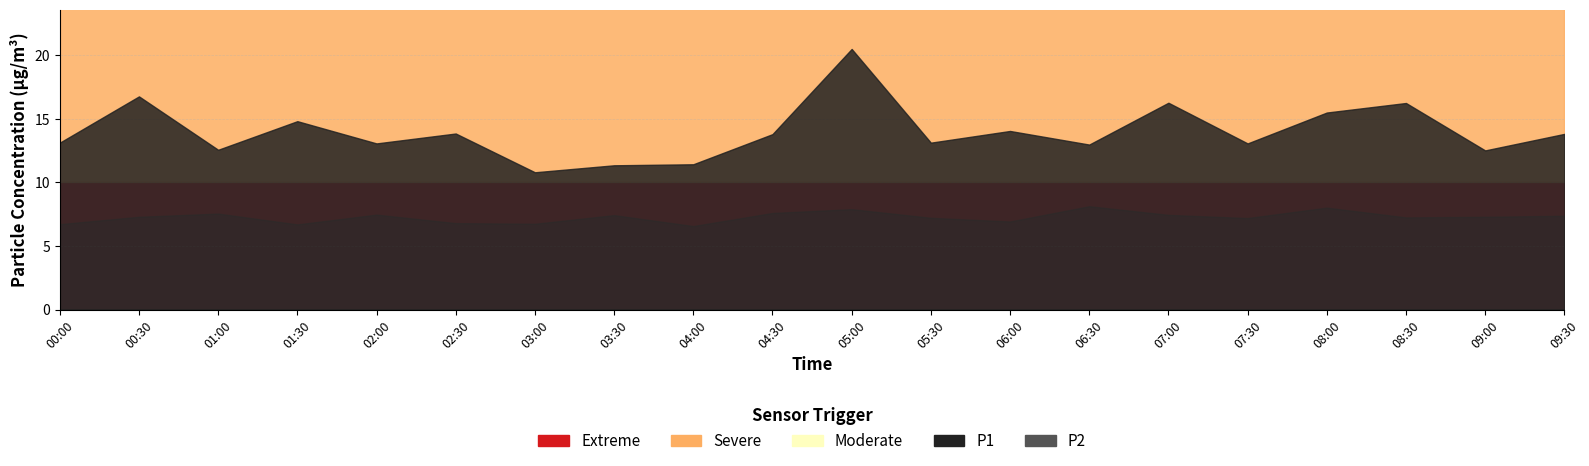

At how many categories does at least one series exceed 19?

1